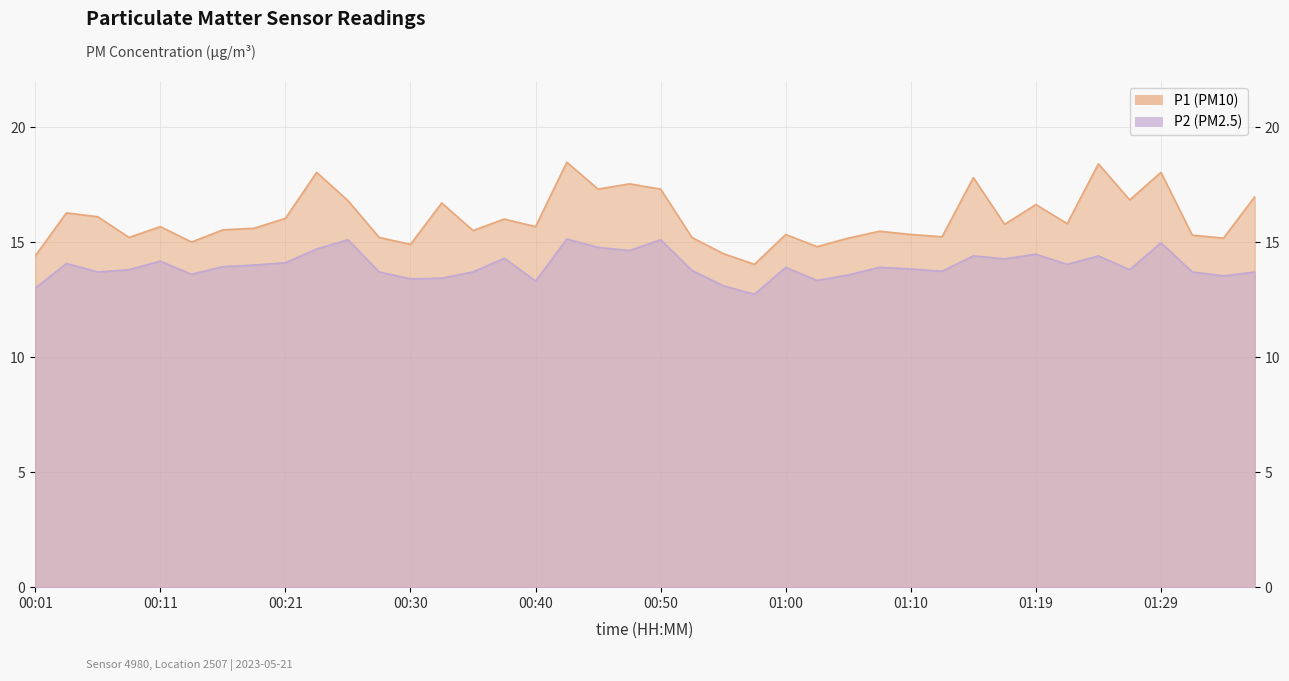

What is the smallest value displayed?

12.7